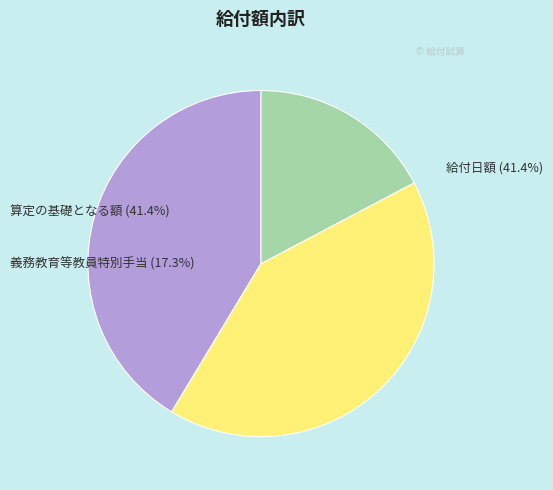

Which slice is the smallest?

義務教育等教員特別手当